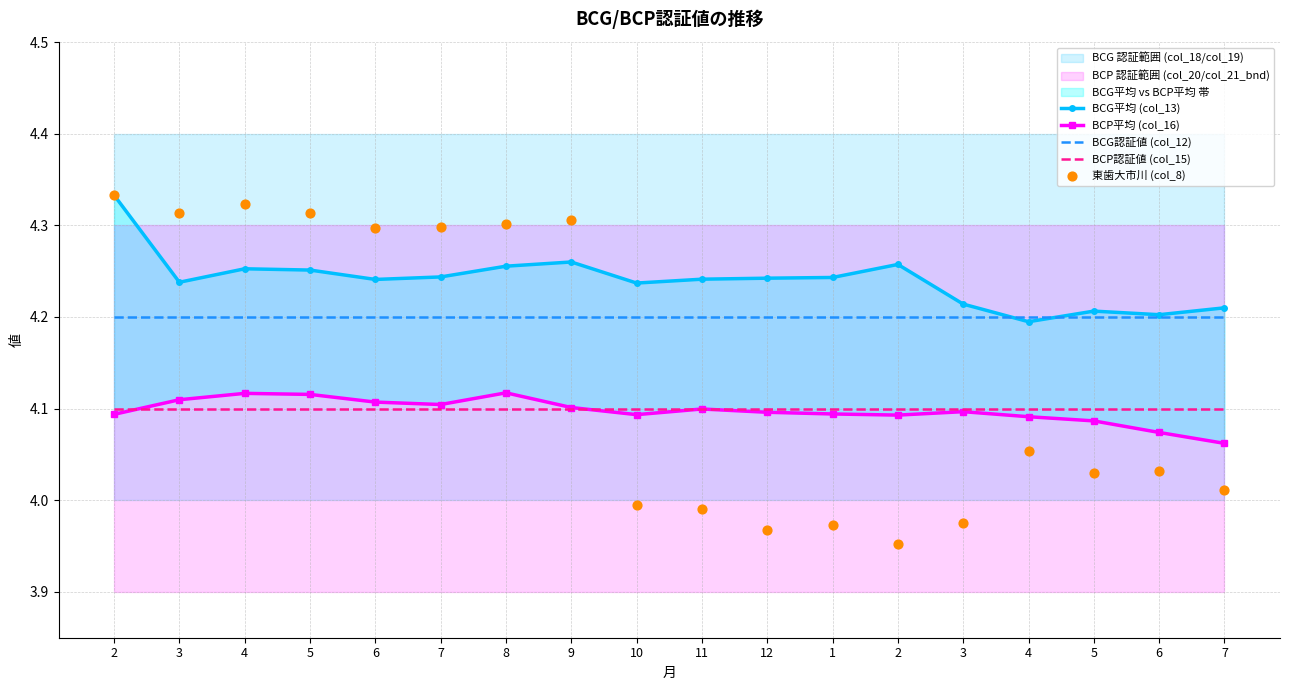

Which series has the widest spread of Y values?

東歯大市川 (col_8)